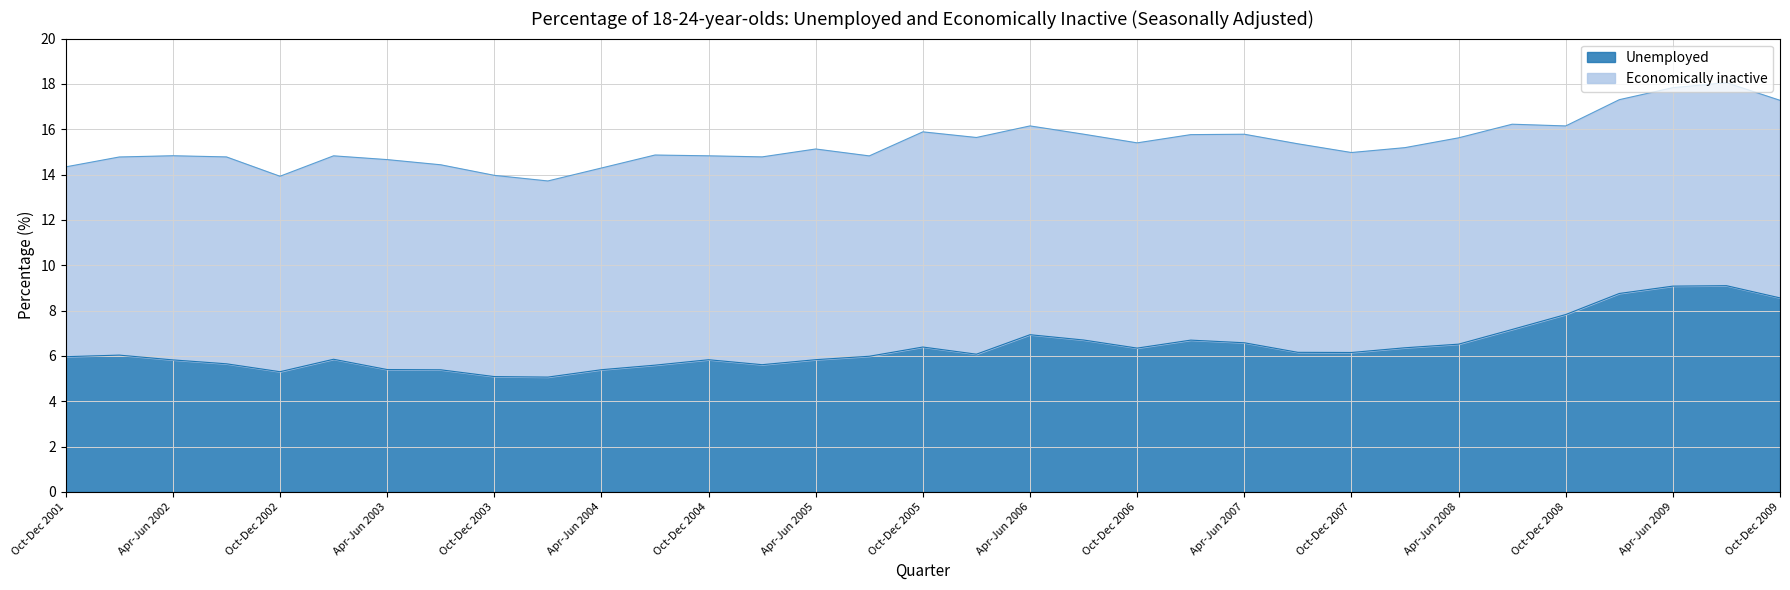

Is it true that the value at Jan-Mar 2003 is 10.3?

False